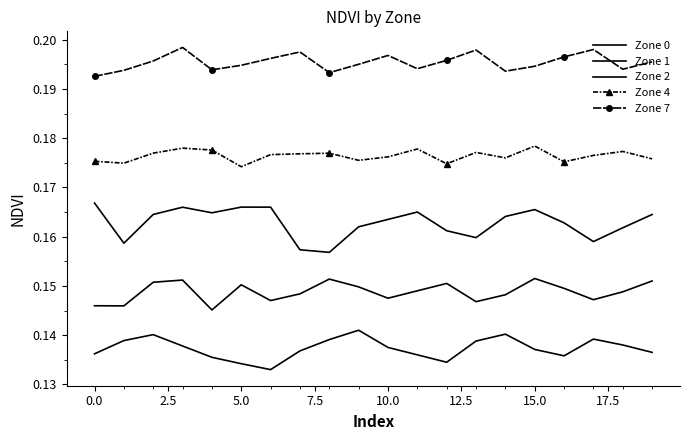

How many series are shown in this chart?

5